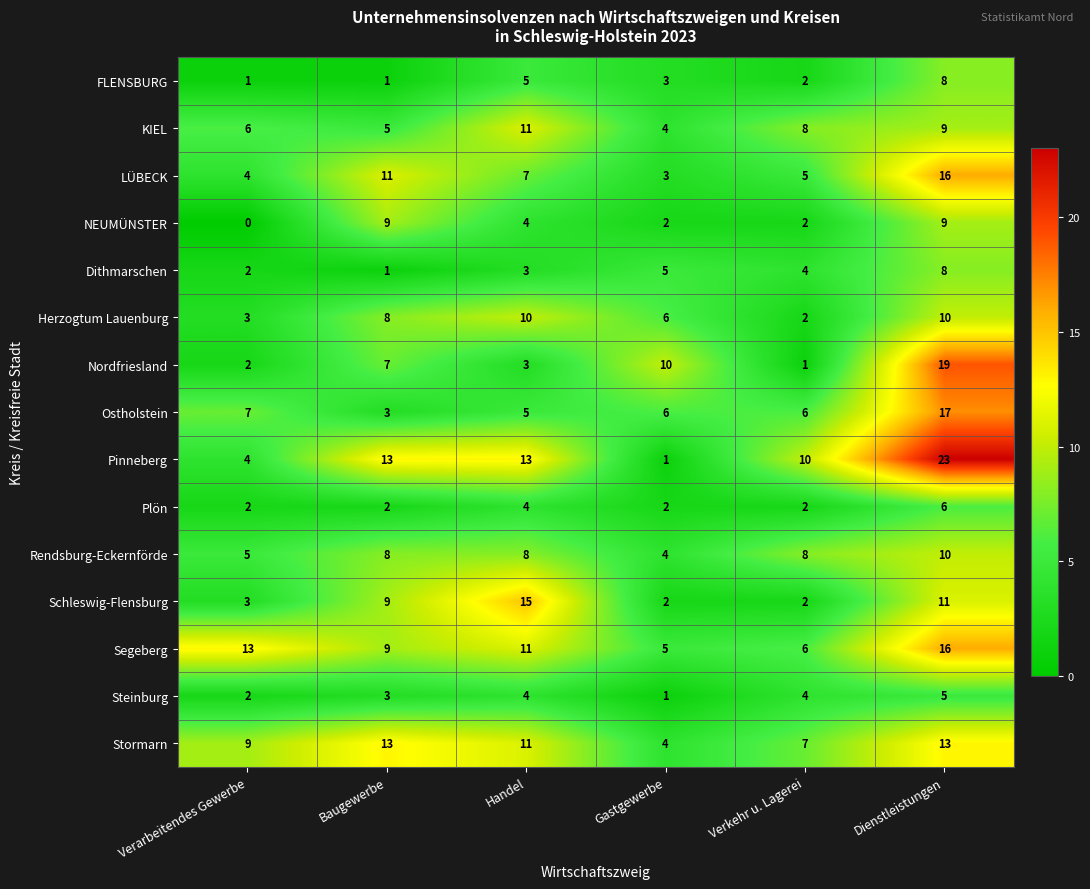

Where does the NEUMÜNSTER series first go above 4?

Baugewerbe